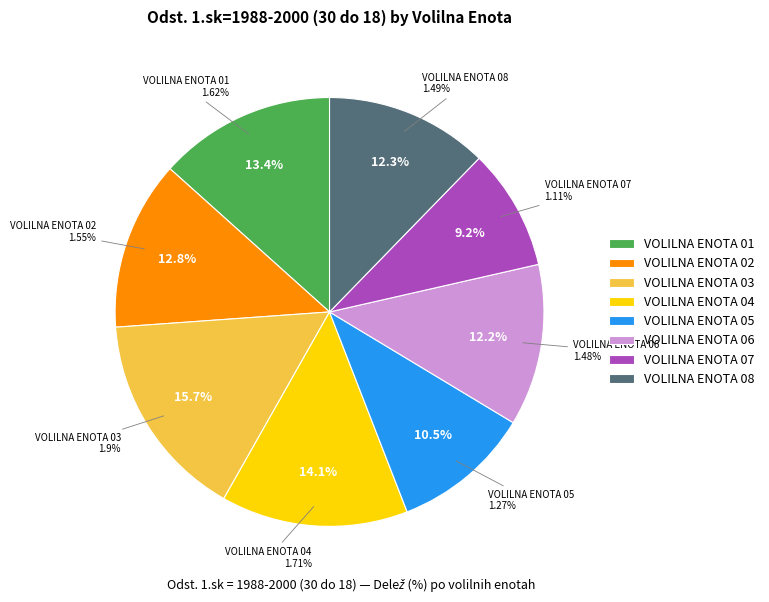

Rank the categories by value from lowest to highest.

VOLILNA ENOTA 07, VOLILNA ENOTA 05, VOLILNA ENOTA 06, VOLILNA ENOTA 08, VOLILNA ENOTA 02, VOLILNA ENOTA 01, VOLILNA ENOTA 04, VOLILNA ENOTA 03